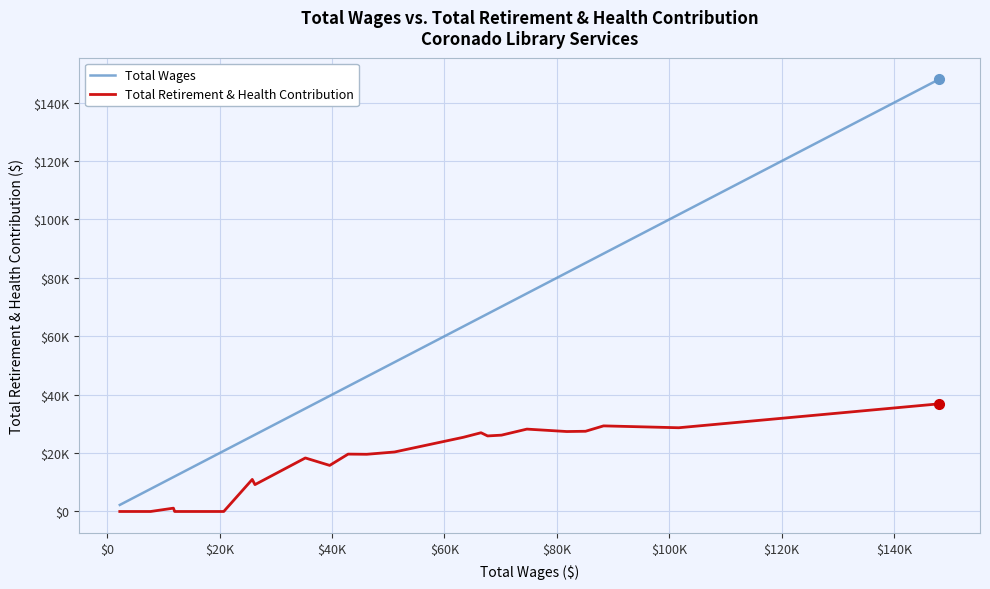

At how many categories does at least one series exceed 30026?

15